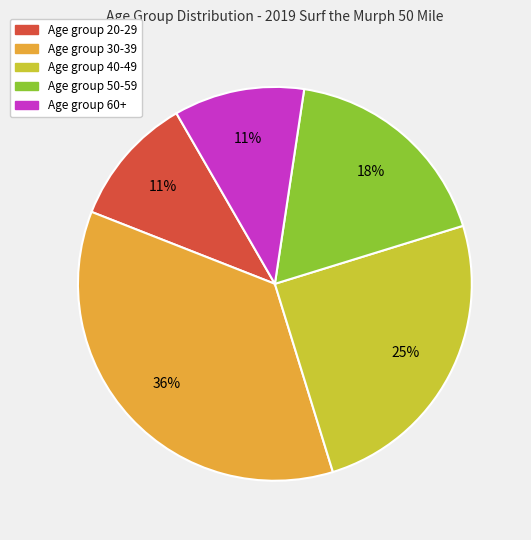

To the nearest percent, what is the average slice percentage?

20%